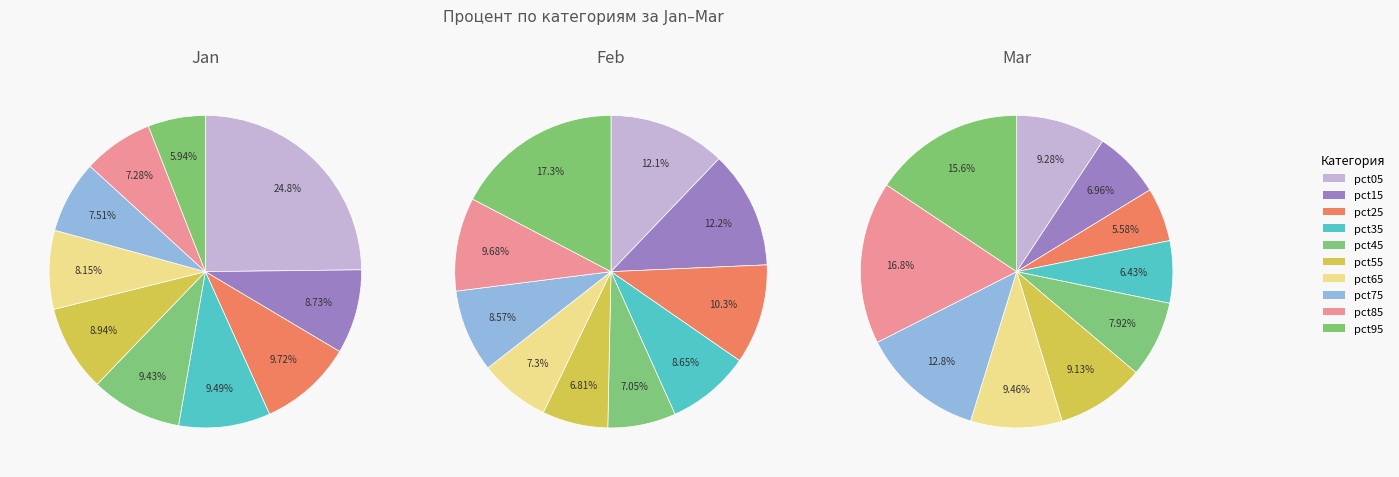

Rank the categories by Mar value from lowest to highest.

pct25, pct35, pct15, pct45, pct55, pct05, pct65, pct75, pct95, pct85